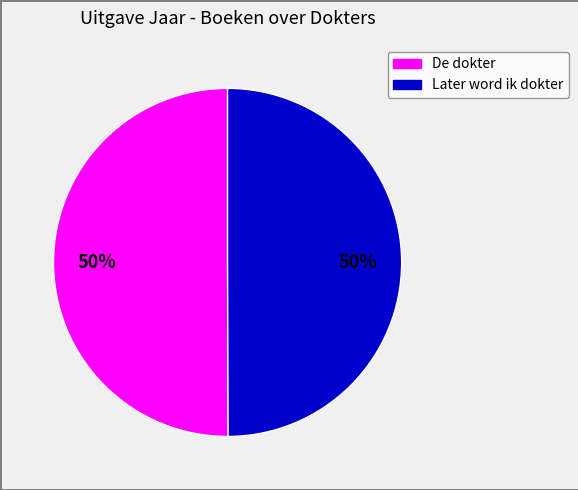

Is it true that De dokter is 50% of the pie?

True